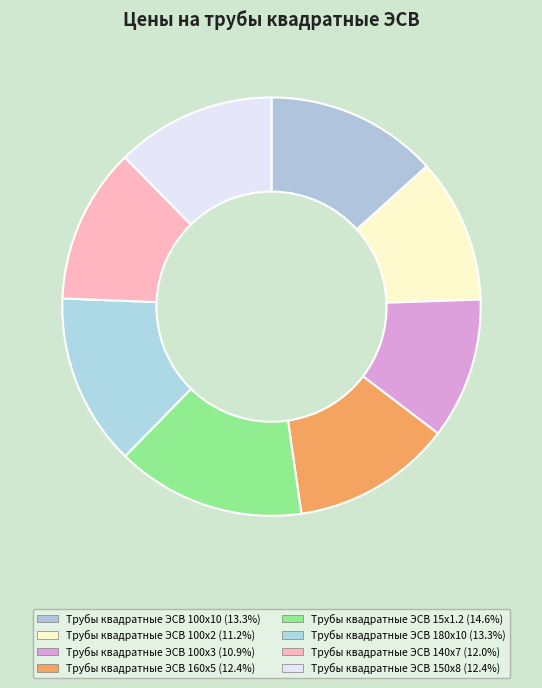

Rank the categories by value from highest to lowest.

Трубы квадратные ЭСВ 15х1.2, Трубы квадратные ЭСВ 100х10, Трубы квадратные ЭСВ 180х10, Трубы квадратные ЭСВ 160х5, Трубы квадратные ЭСВ 150х8, Трубы квадратные ЭСВ 140х7, Трубы квадратные ЭСВ 100х2, Трубы квадратные ЭСВ 100х3